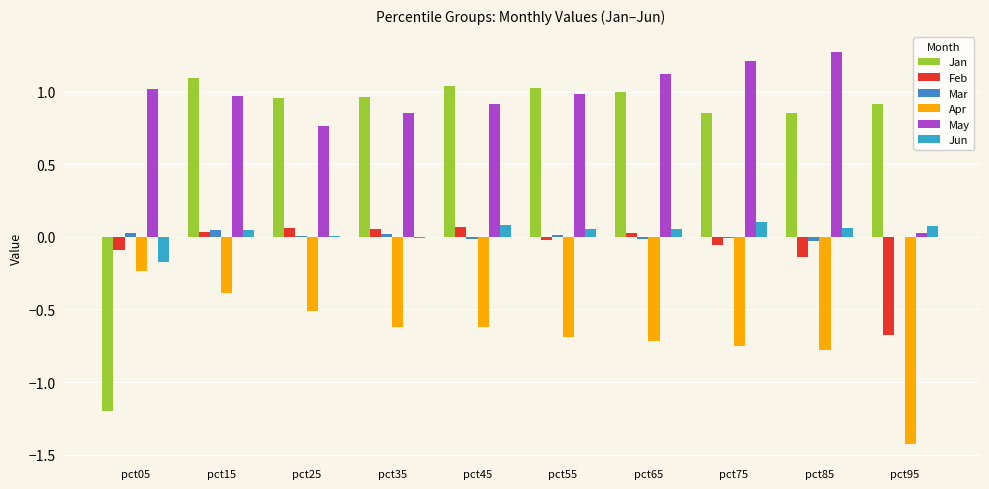

How many categories are shown in the chart?

10